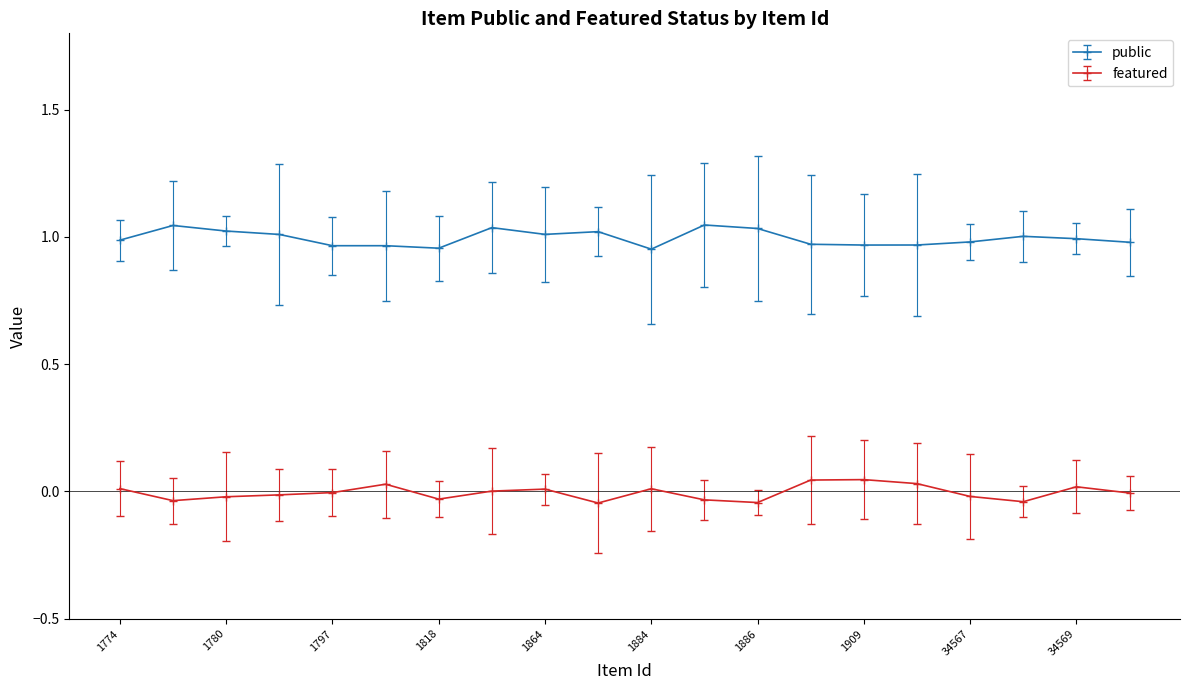

True or false: featured has more than 1 points higher than both neighbors.

True